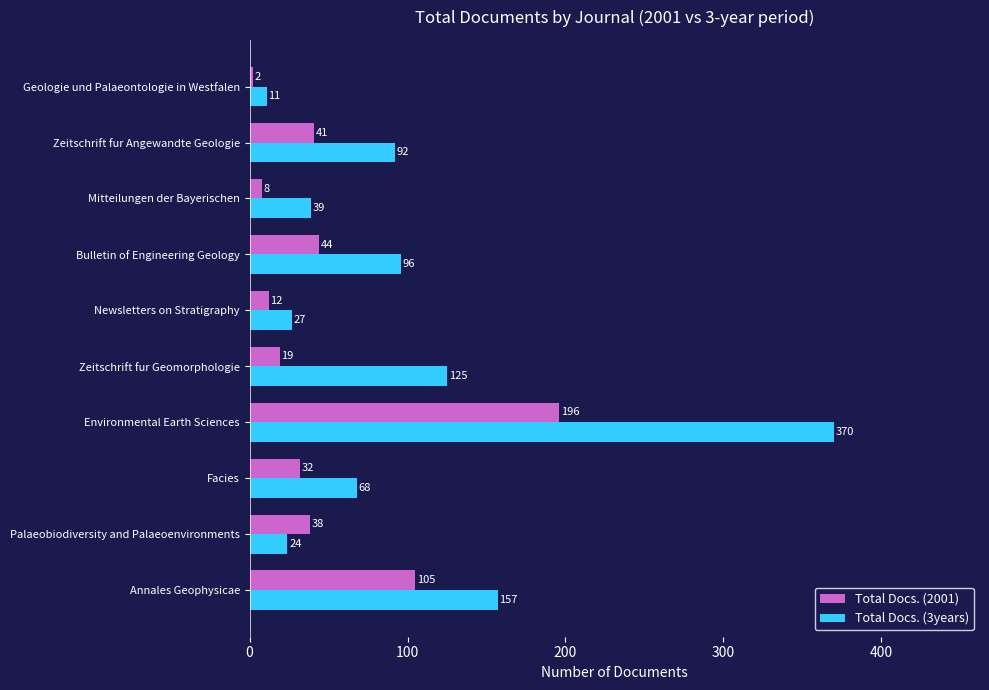

What is the difference between the highest and lowest values at Newsletters on Stratigraphy?

15